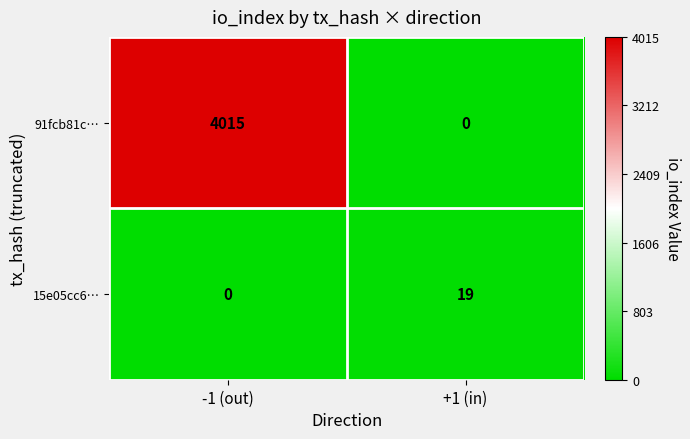

Rank the series by their maximum value, from highest to lowest.

91fcb81c…, 15e05cc6…